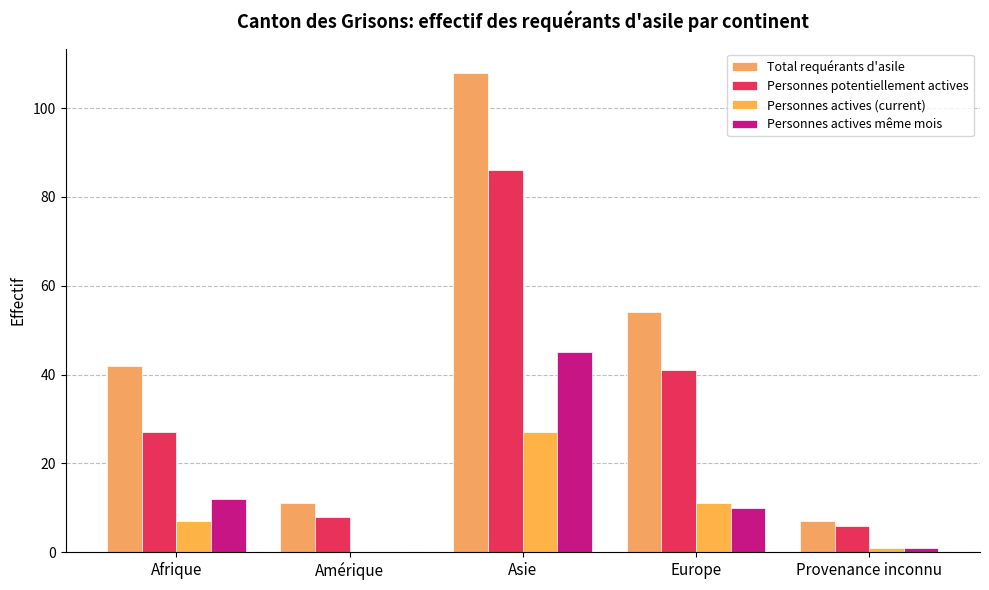

Is the value of Personnes potentiellement actives at Asie greater than the value of Total requérants d'asile at Asie?

No